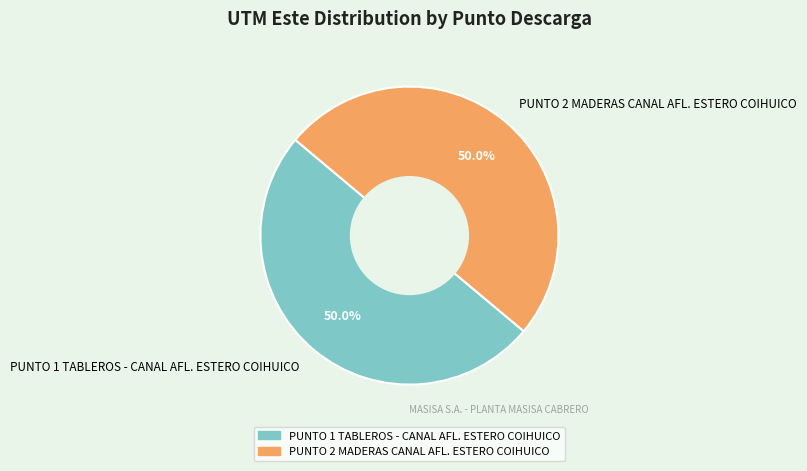

True or false: PUNTO 1 TABLEROS - CANAL AFL. ESTERO COIHUICO accounts for 57% of the total.

False